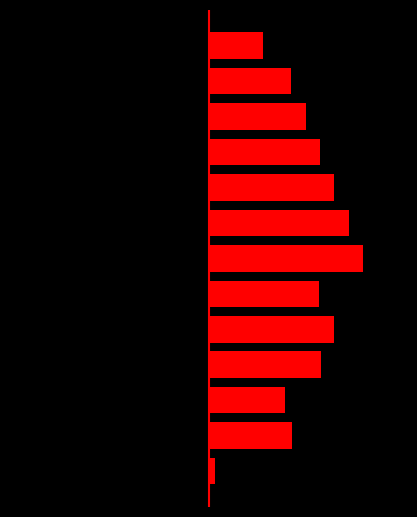

Is it true that Key equals 6.7 at 5?

True